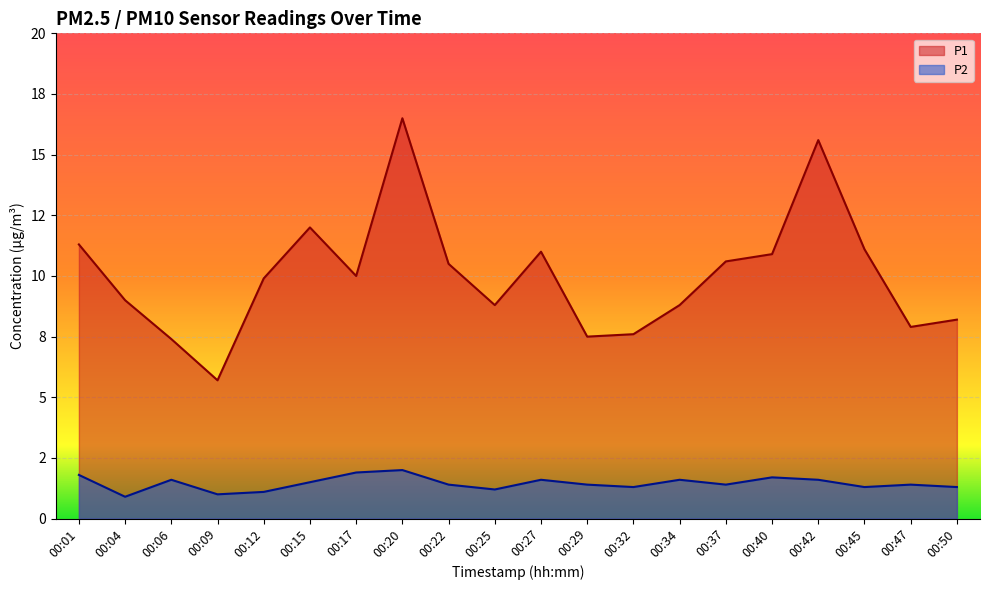

Which series has the largest total across all categories?

P1